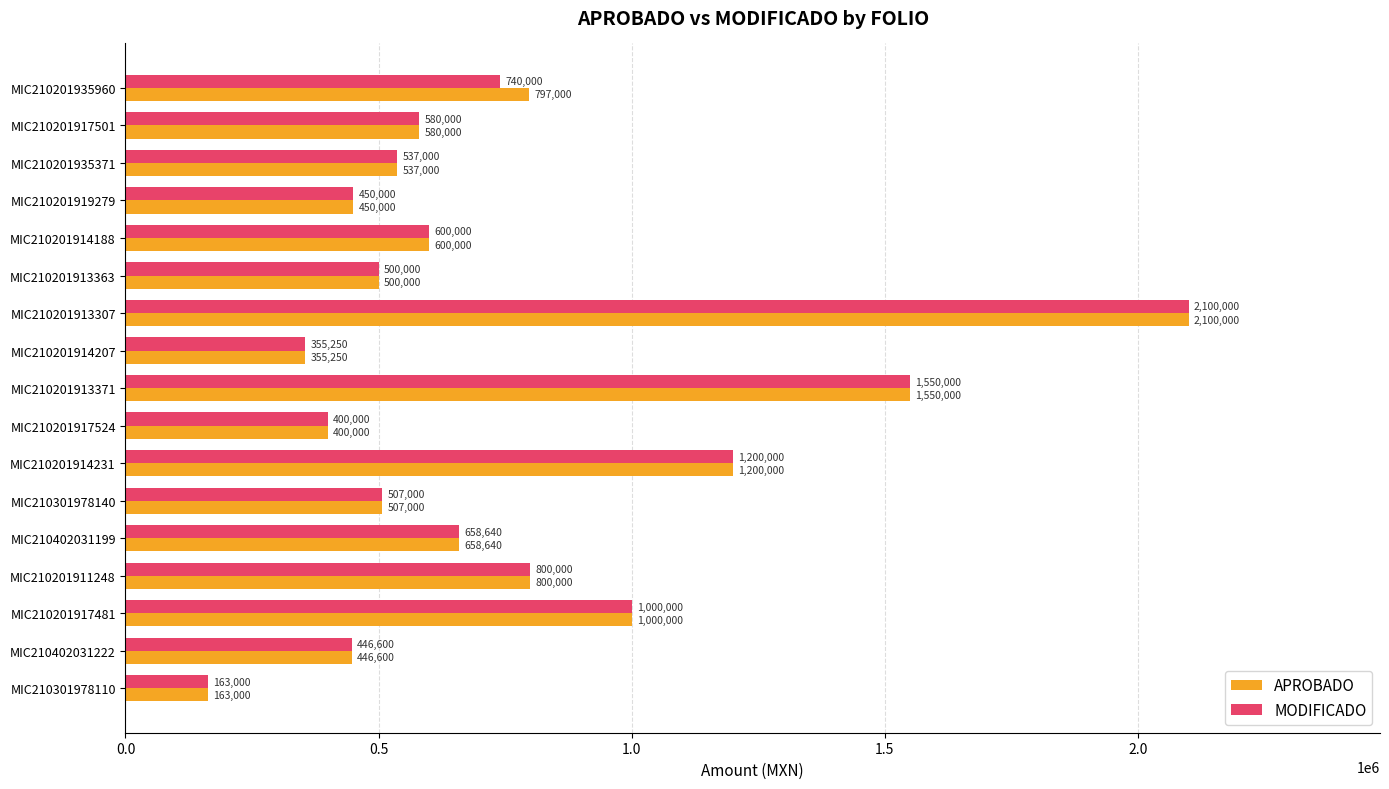

True or false: APROBADO has a value of 537000 at MIC210201935371.

True